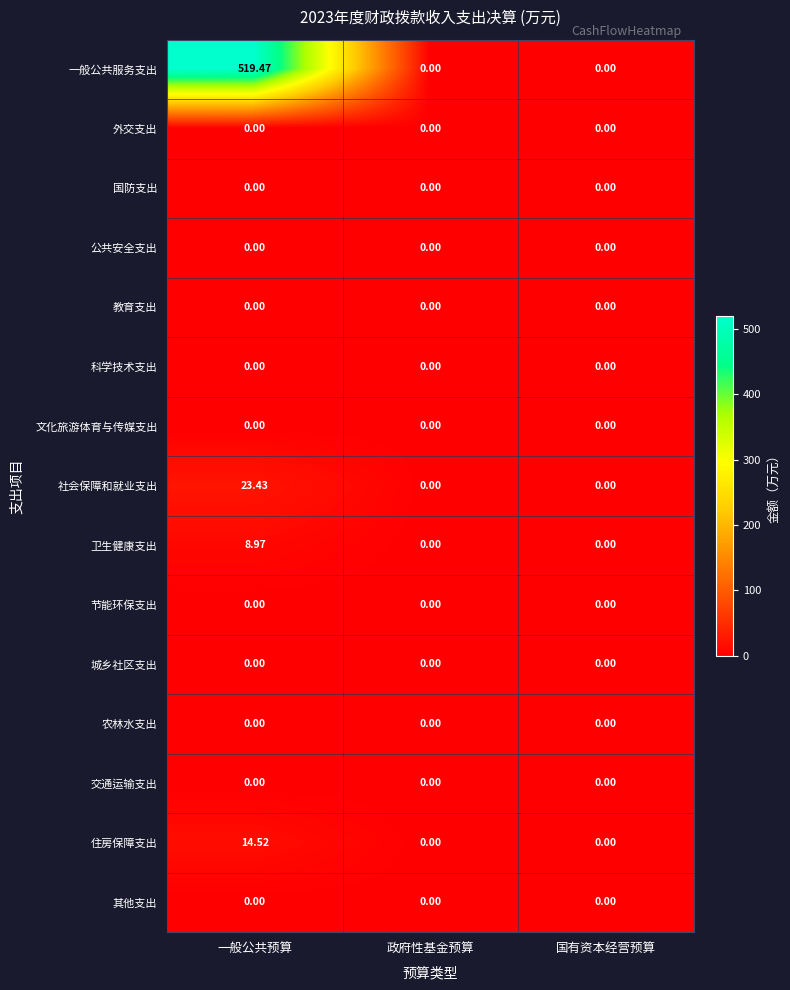

At which category does the chart reach its peak across all series?

一般公共预算